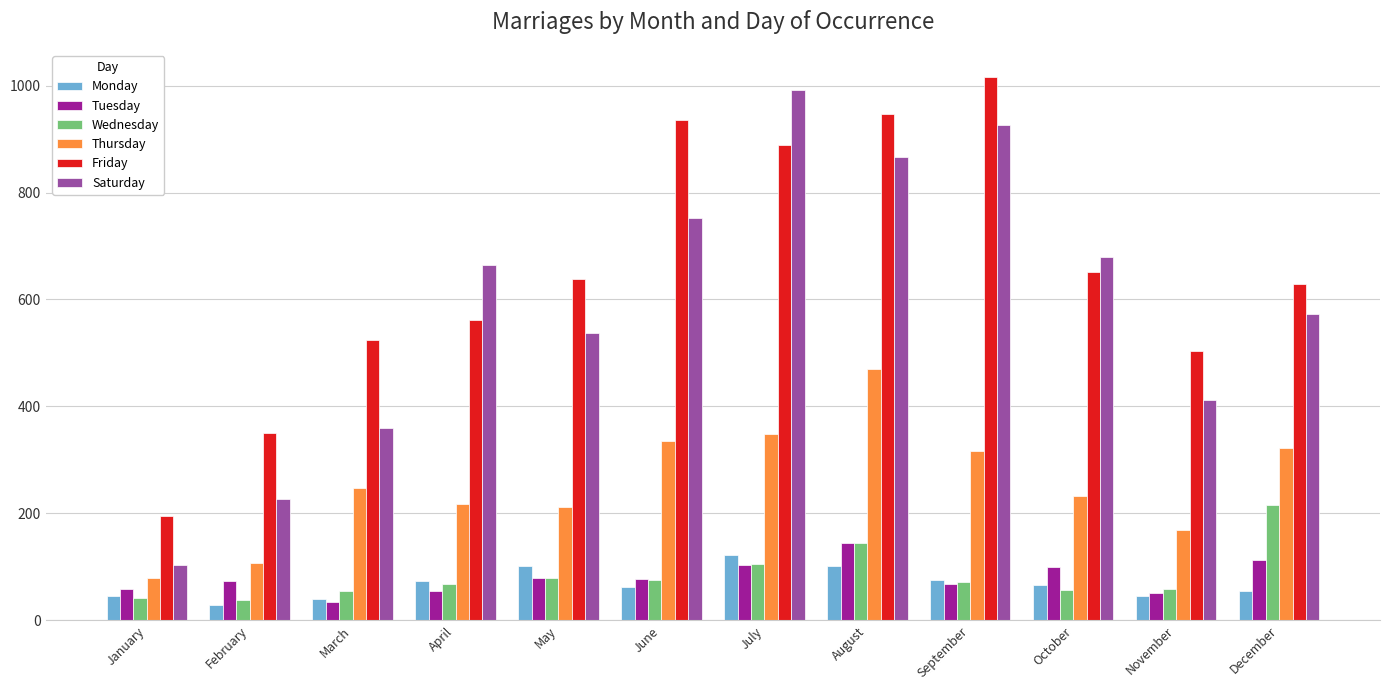

Read the Friday value at September.

1016